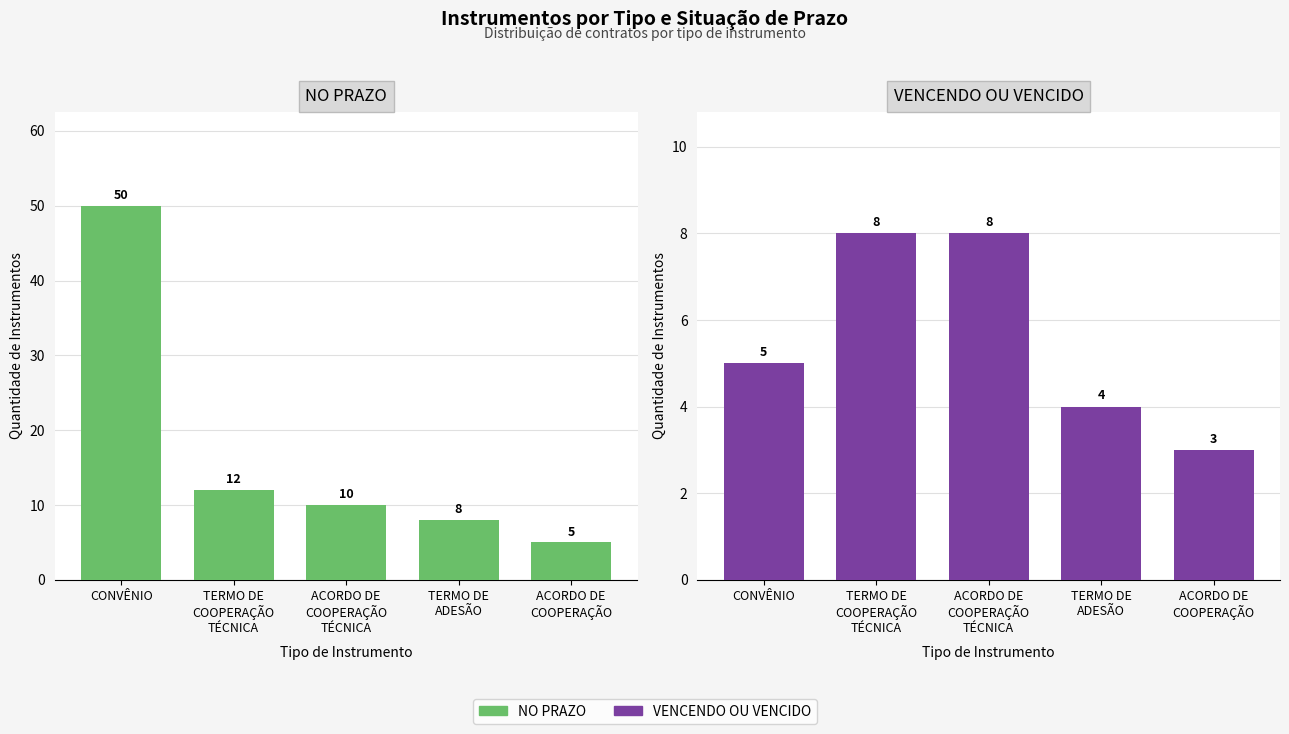

At which label does VENCENDO OU VENCIDO first exceed 5?

TERMO DE
COOPERAÇÃO
TÉCNICA